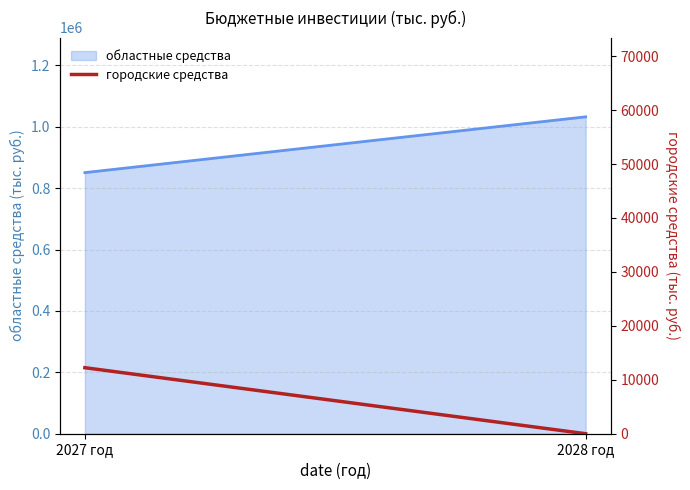

Which label corresponds to the smallest value in the chart?

2028 год